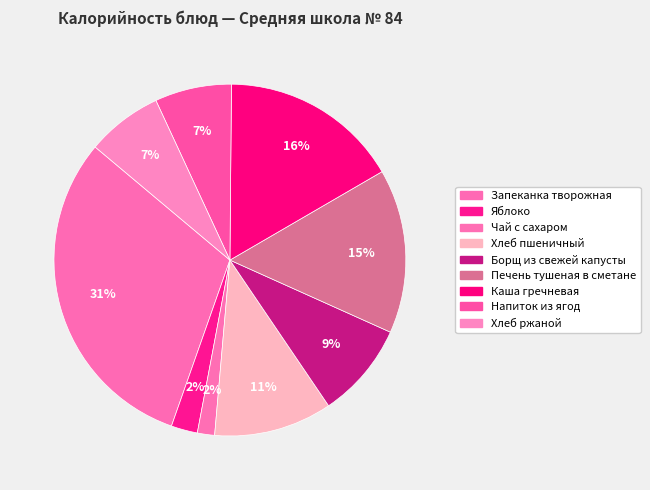

Count the number of slices in the pie.

9